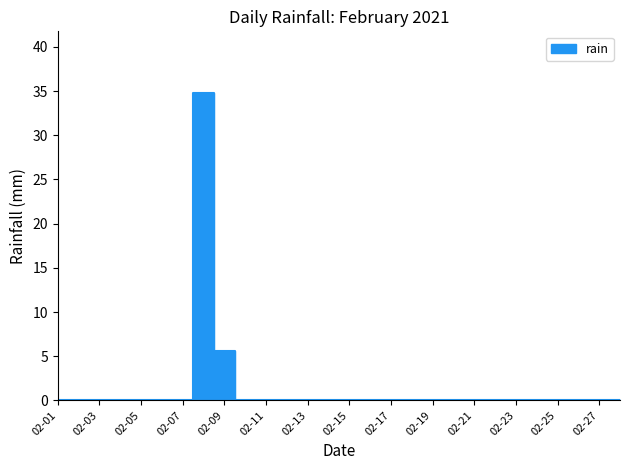

How many points are higher than both their immediate neighbors (excluding endpoints)?

1